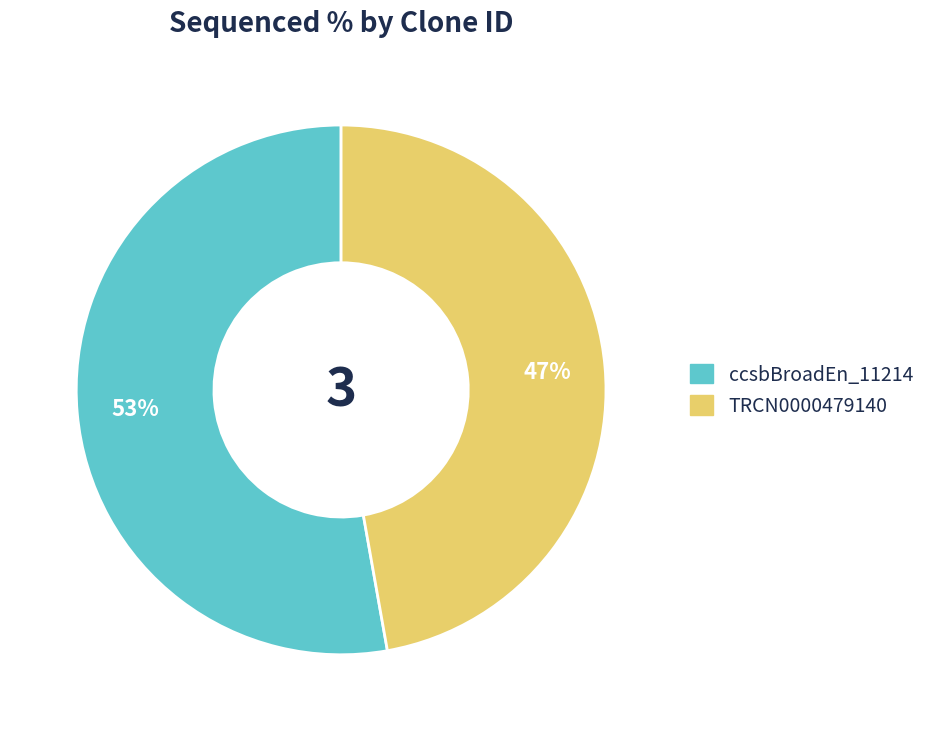

Is there any slice that represents more than half of the pie?

Yes